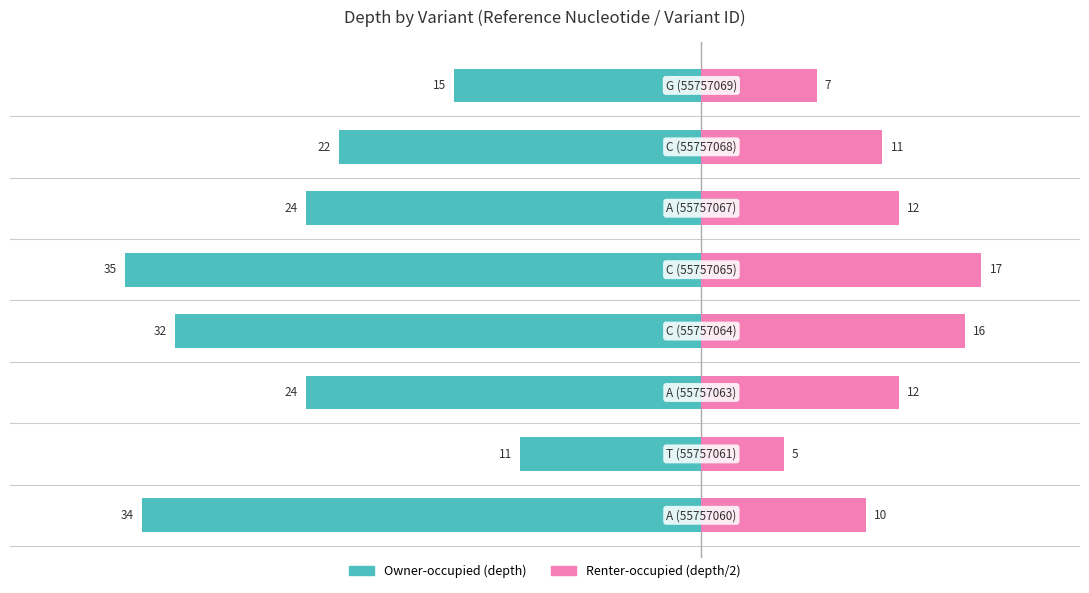

Which series changed the most between 3 and 4?

depth (left)